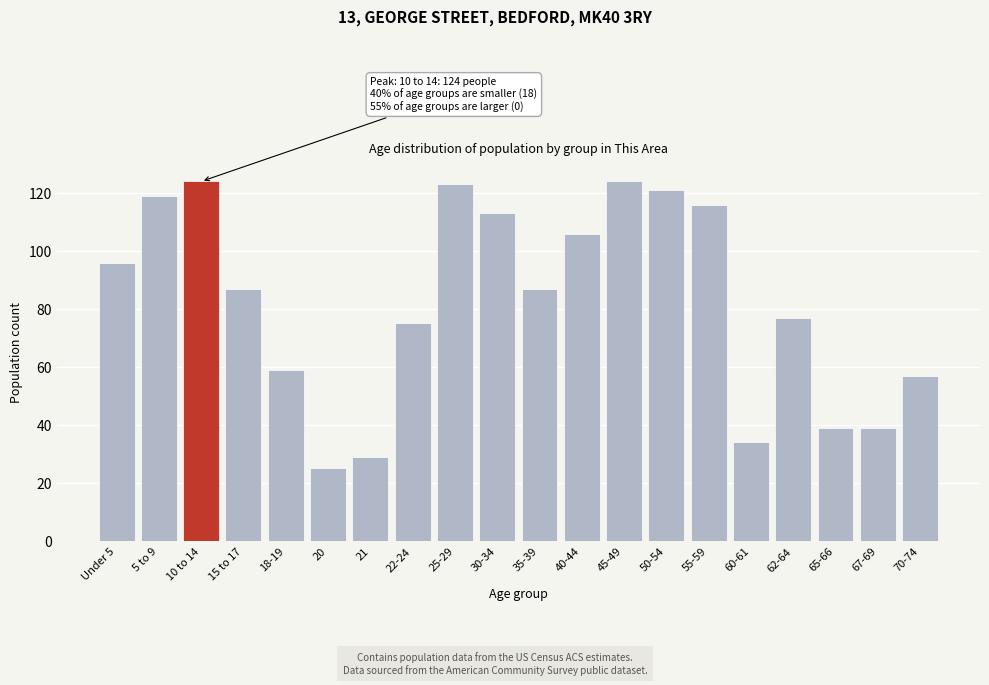

Reading right to left, transcribe all the data shown in this chart.

57	39	39	77	34	116	121	124	106	87	113	123	75	29	25	59	87	124	119	96